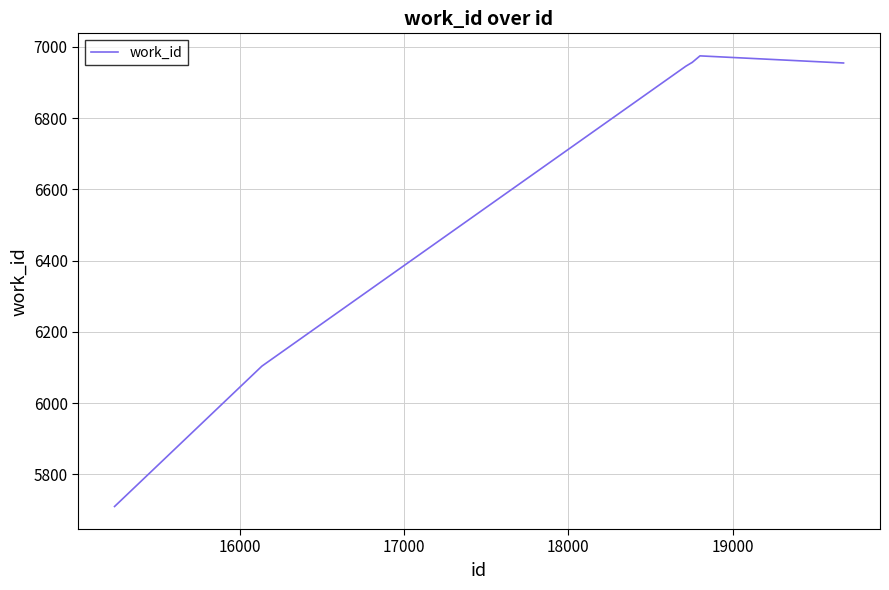

What is the minimum value shown in the chart?

5710